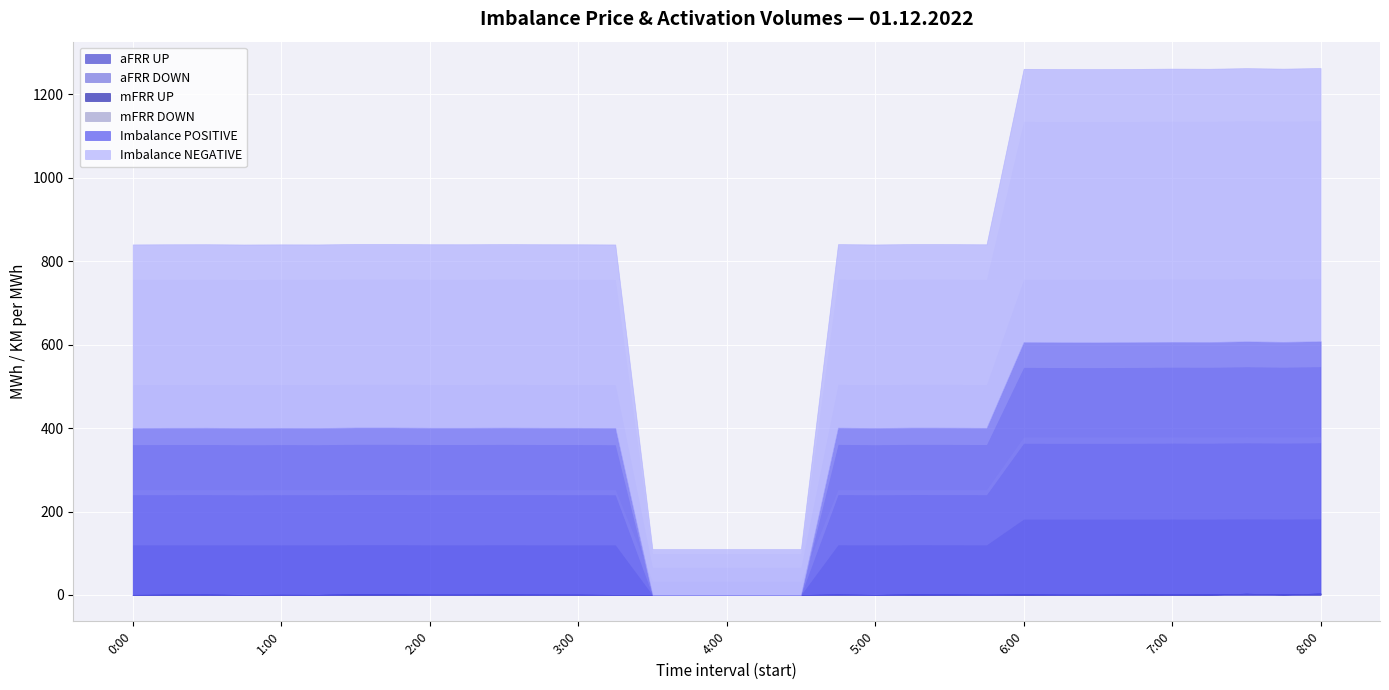

Which series has the largest total across all categories?

Imbalance NEGATIVE